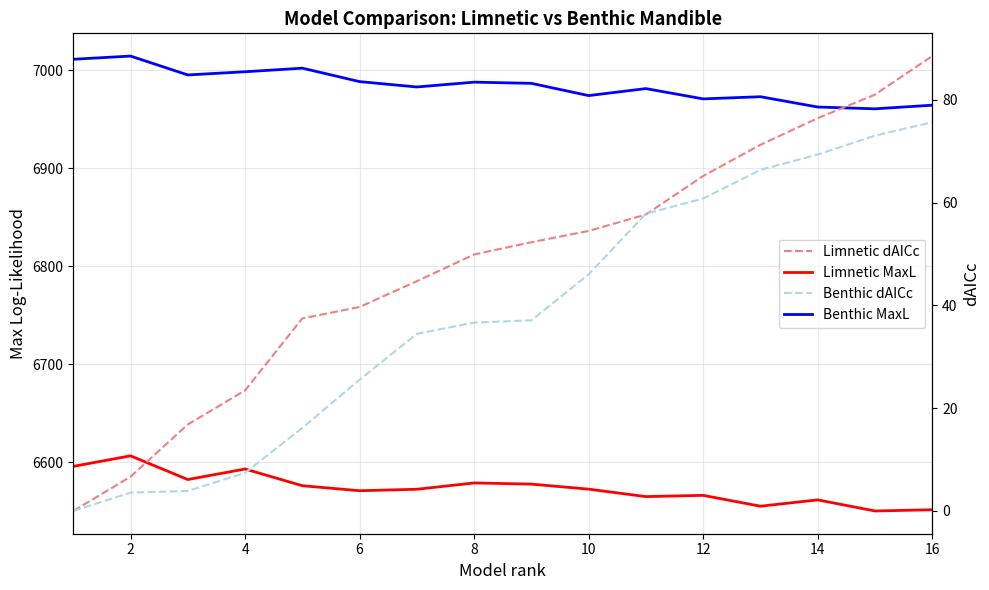

Count the number of categories in the chart.

16